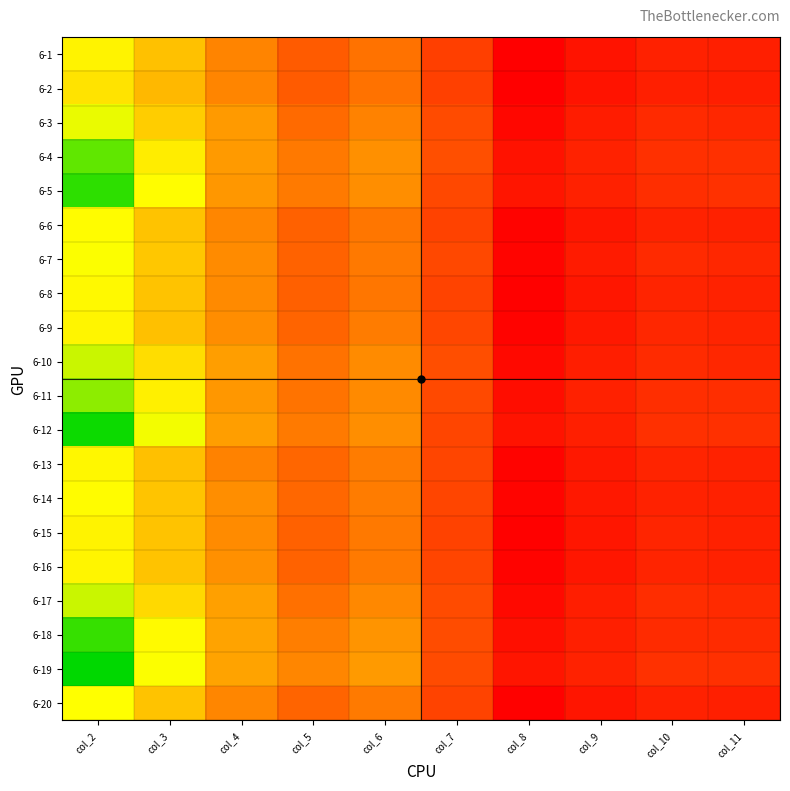

What is the minimum value shown in the chart?

2773